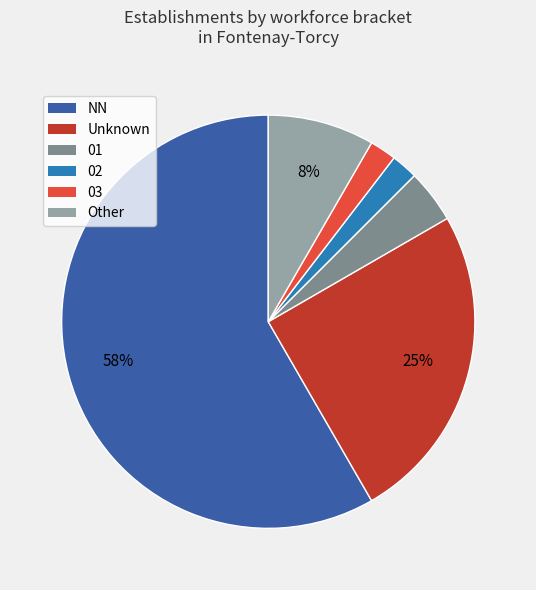

Count the number of slices in the pie.

6